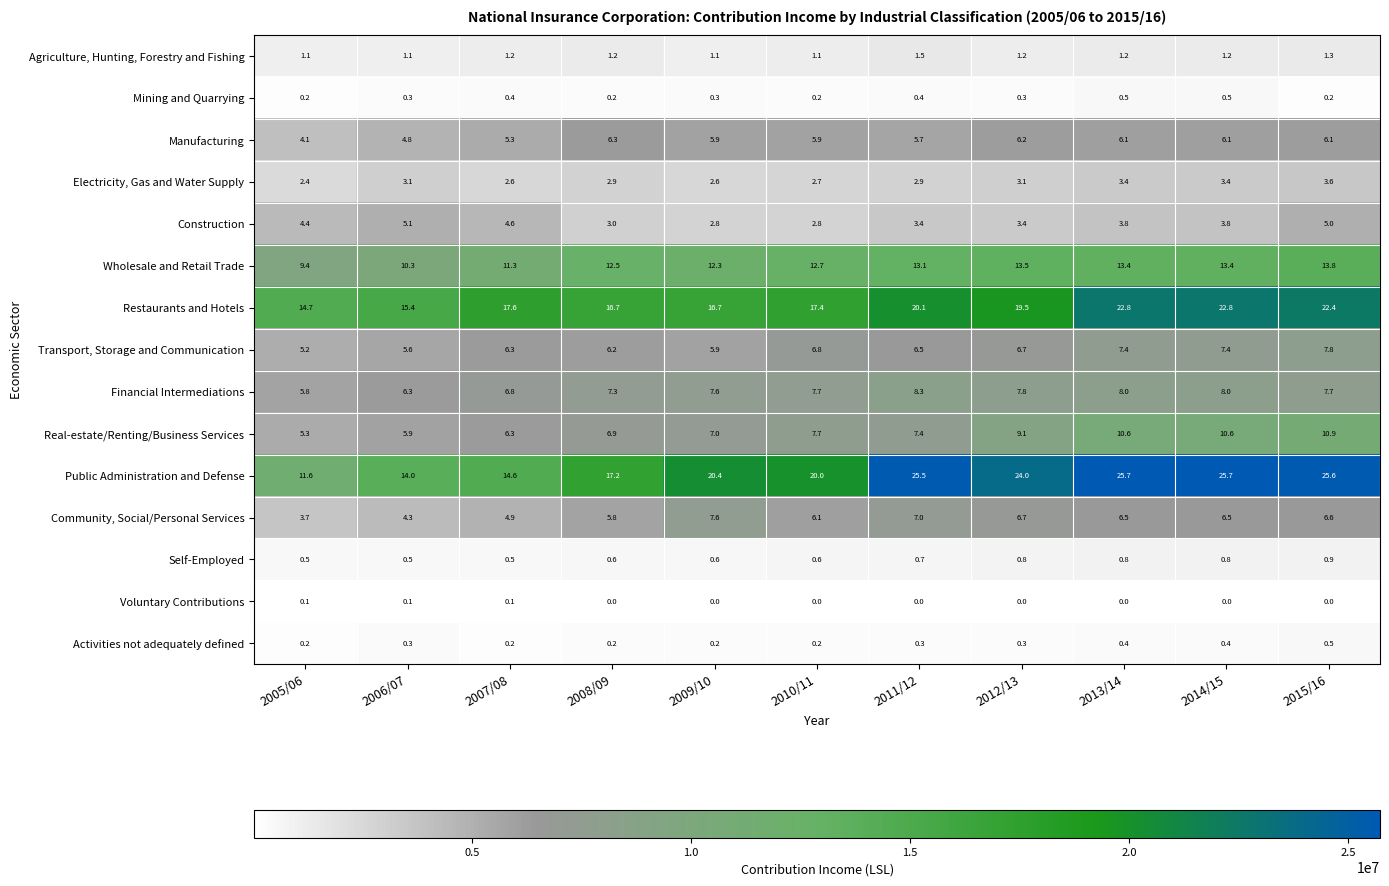

How many Agriculture, Hunting, Forestry and Fishing values are between 1 and 2?

11